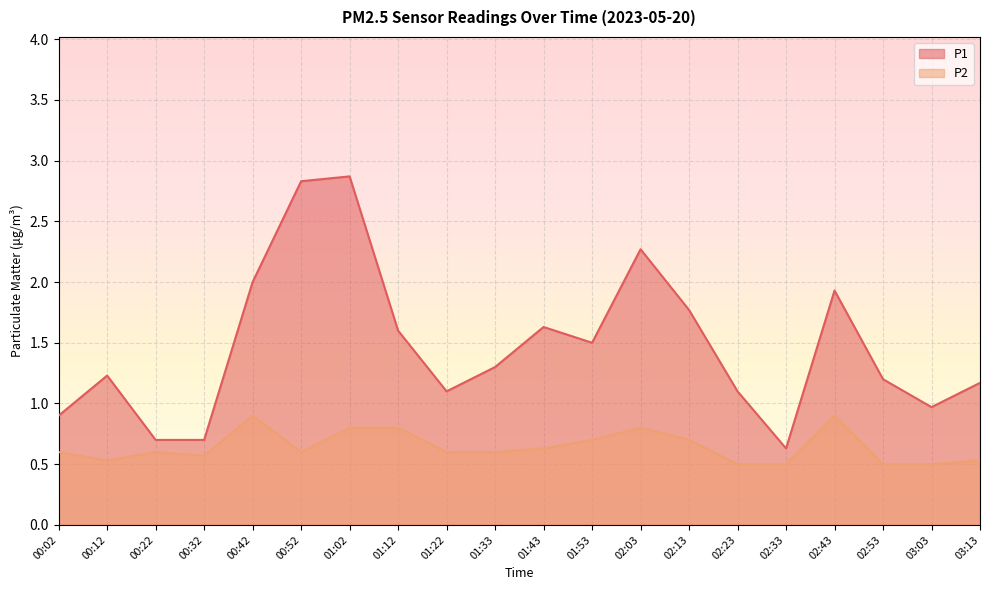

Rank the series by their average value, from lowest to highest.

P2, P1